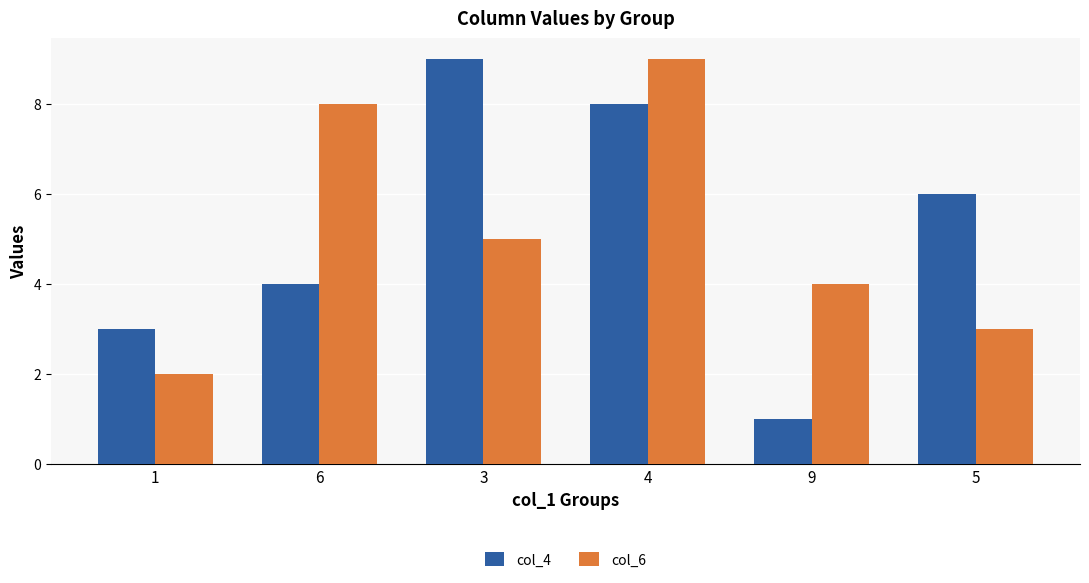

What is the maximum value for col_6?

9